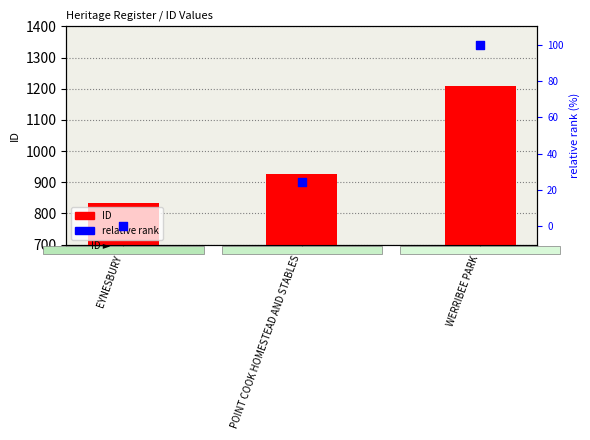

Which series has the largest total across all categories?

ID